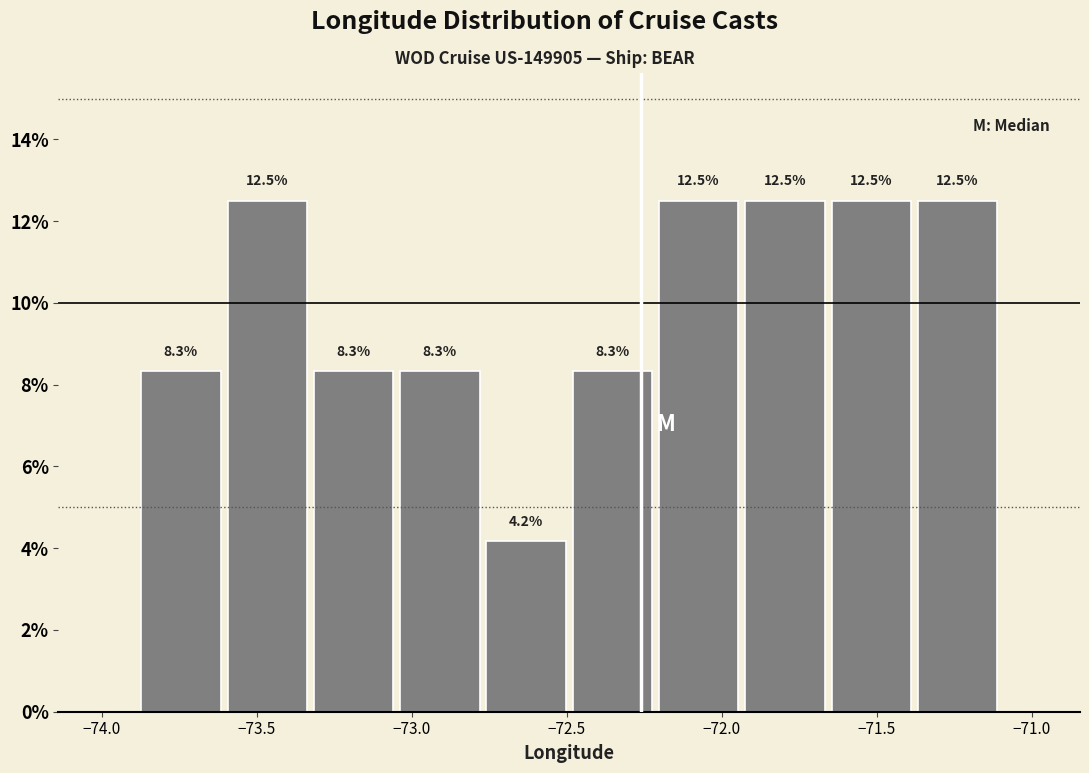

Reading left to right, list every bar in this chart as the range it spans on the x-axis followed by its height. The bar edges are not printed on the chart, so give them approximately, as read against the axis.

-73.90 to -73.60: 8.3
-73.60 to -73.35: 12.5
-73.35 to -73.05: 8.3
-73.05 to -72.75: 8.3
-72.75 to -72.50: 4.2
-72.50 to -72.20: 8.3
-72.20 to -71.95: 12.5
-71.95 to -71.65: 12.5
-71.65 to -71.40: 12.5
-71.40 to -71.10: 12.5